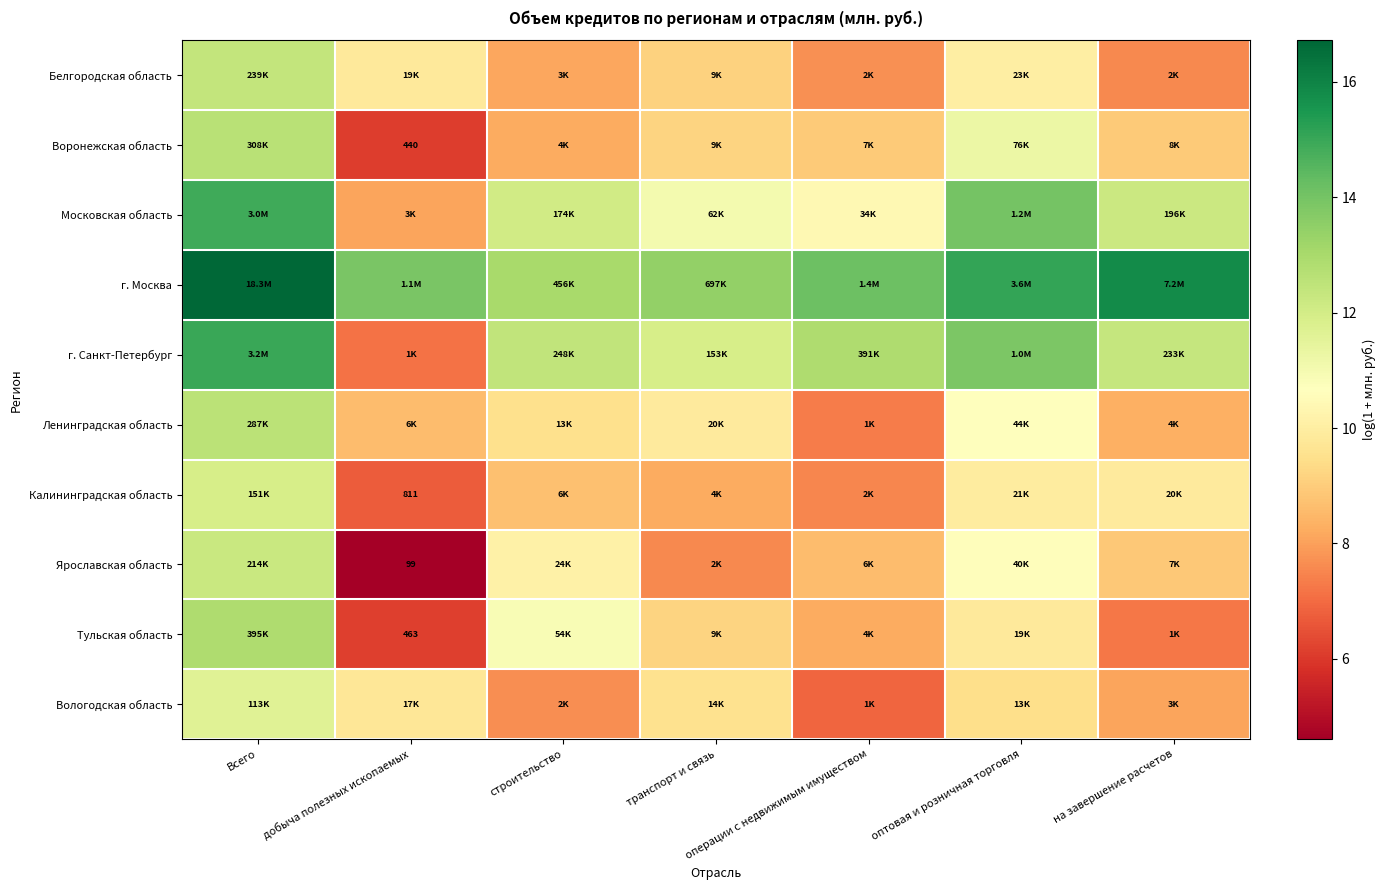

The value of г. Санкт-Петербург at добыча полезных ископаемых is 3.0. True or false?

False